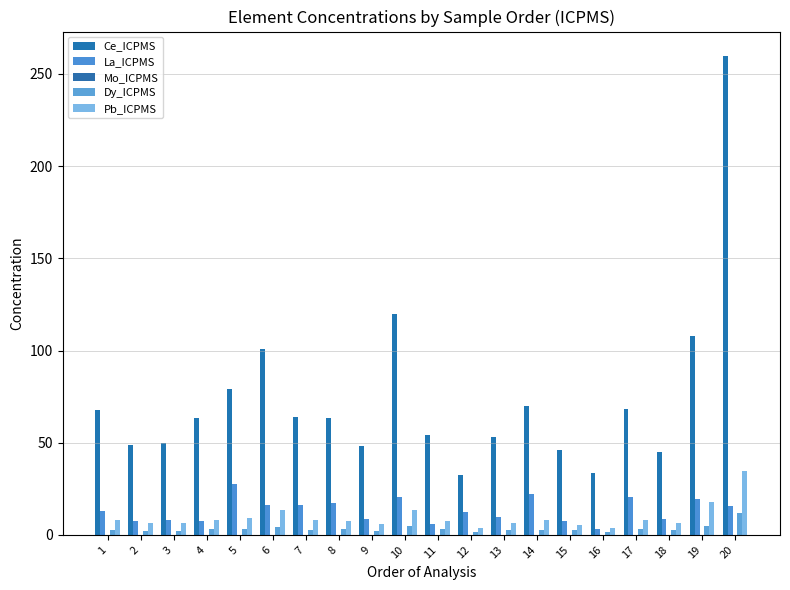

Which series has the largest range (max minus min)?

Ce_ICPMS